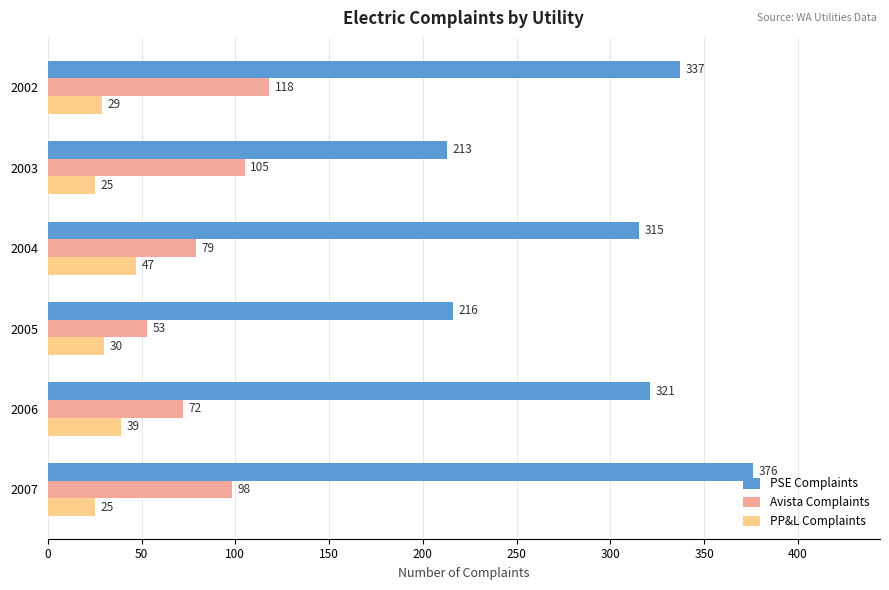

What is the spread (max minus min) of values at 2002?

308